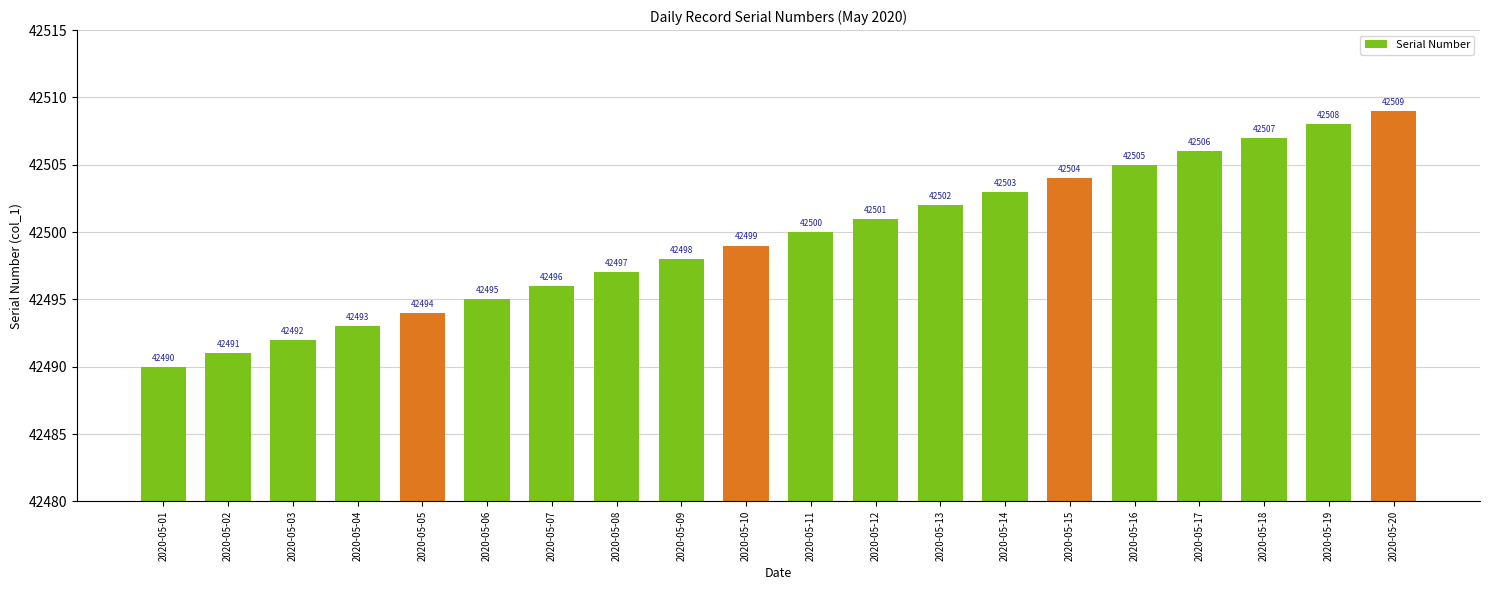

What is the ratio of the value at 2020-05-06 to the value at 2020-05-01?

1.0